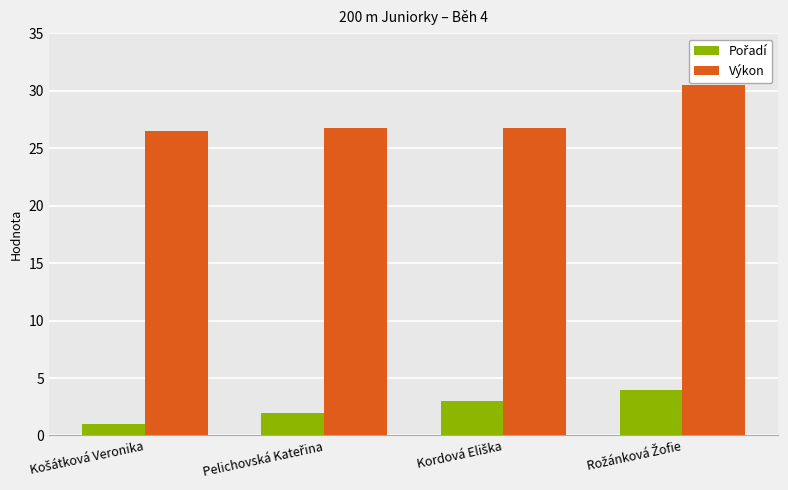

Which series has the widest spread of values?

Výkon